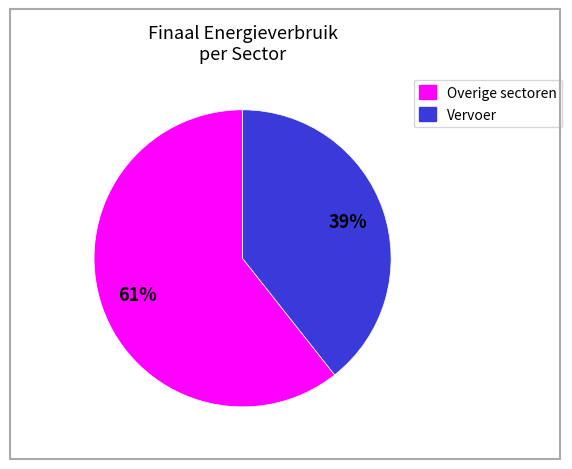

Is there a majority slice in this chart?

Yes